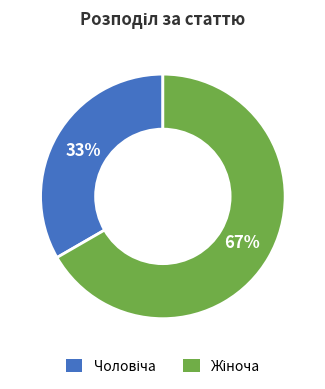

Is there a majority slice in this chart?

Yes